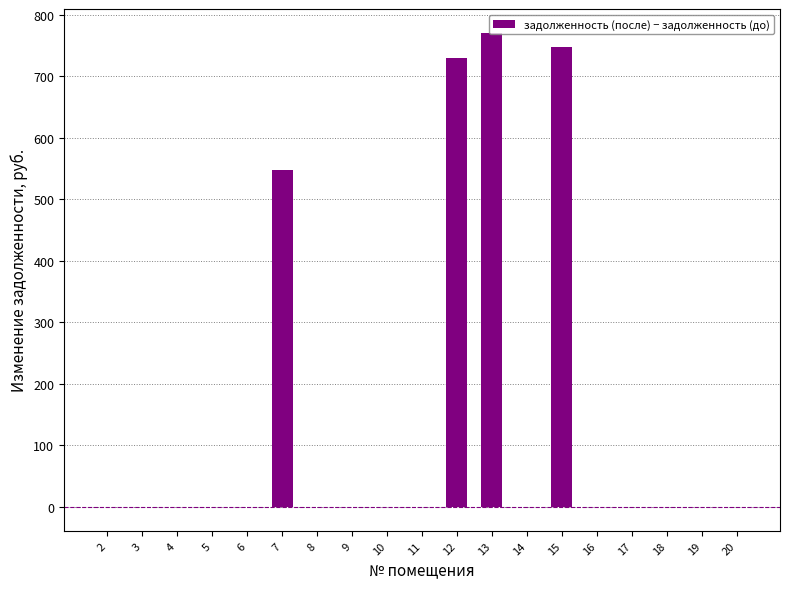

Is it true that the value at 14 is 0.0?

True